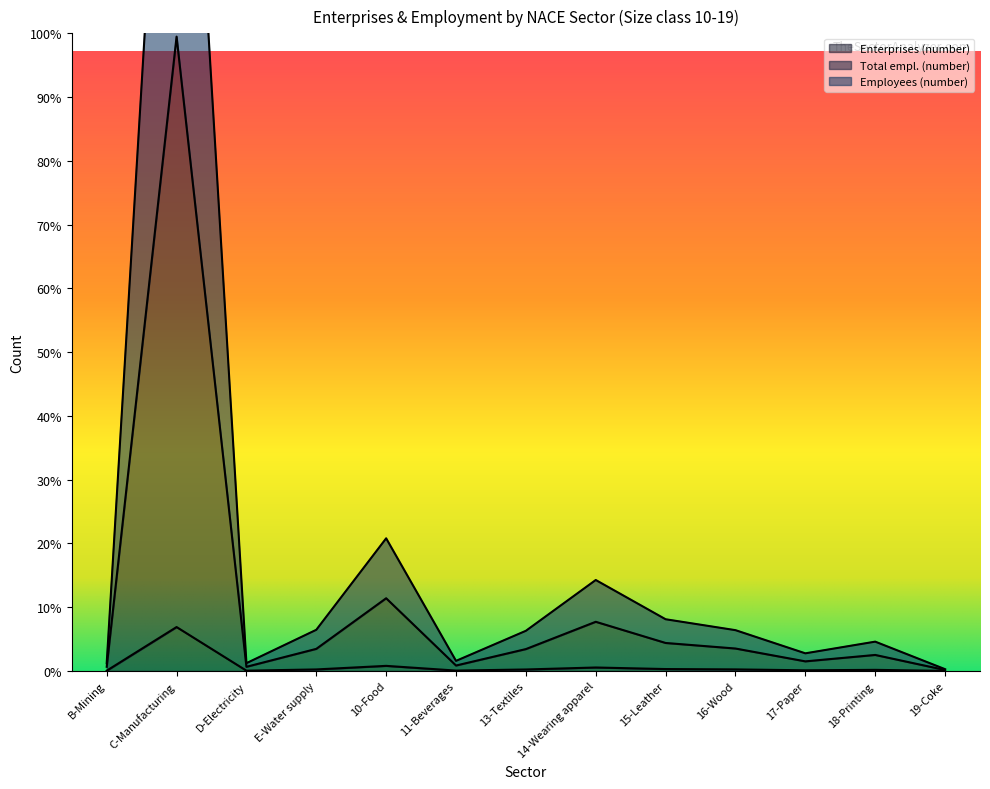

At which label does Total empl. (number) first exceed 18625?

C-Manufacturing